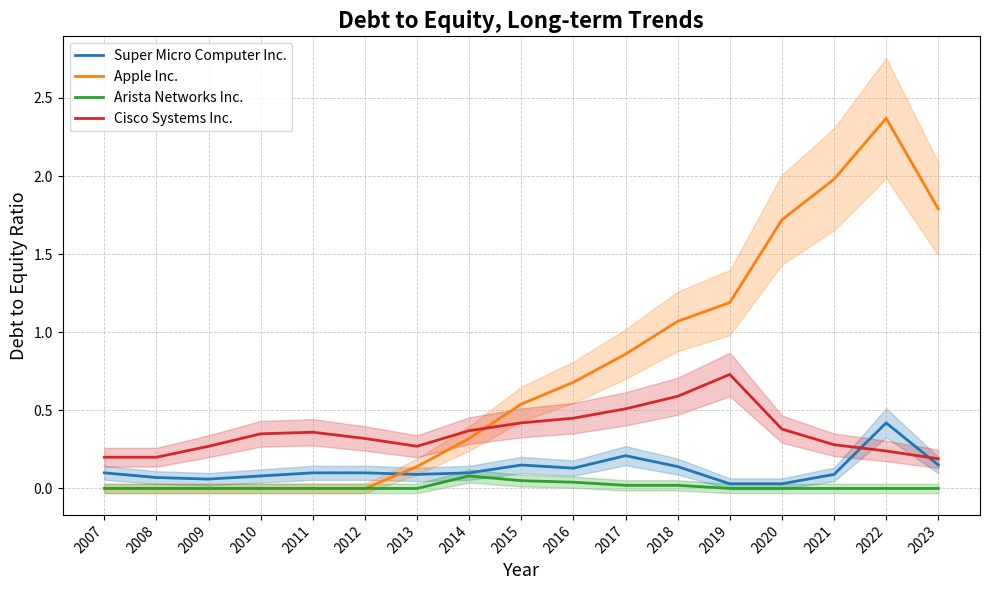

Which series changed the most between 2014 and 2020?

Apple Inc.